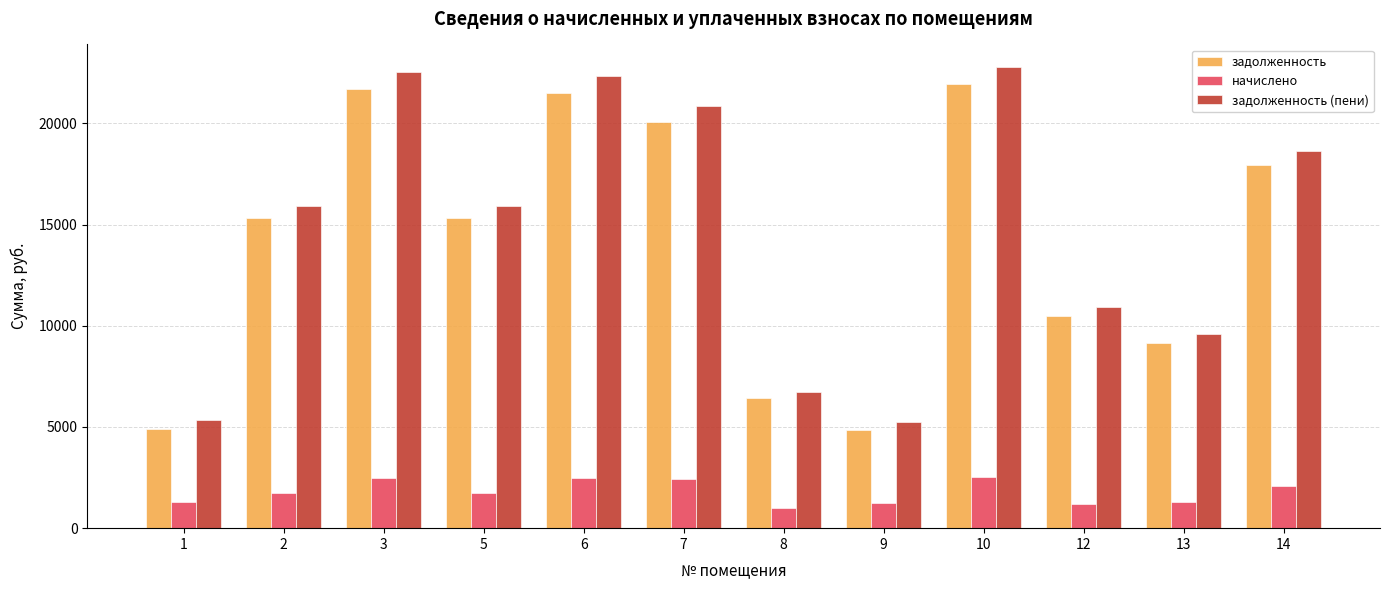

At how many categories does at least one series exceed 11926?

7